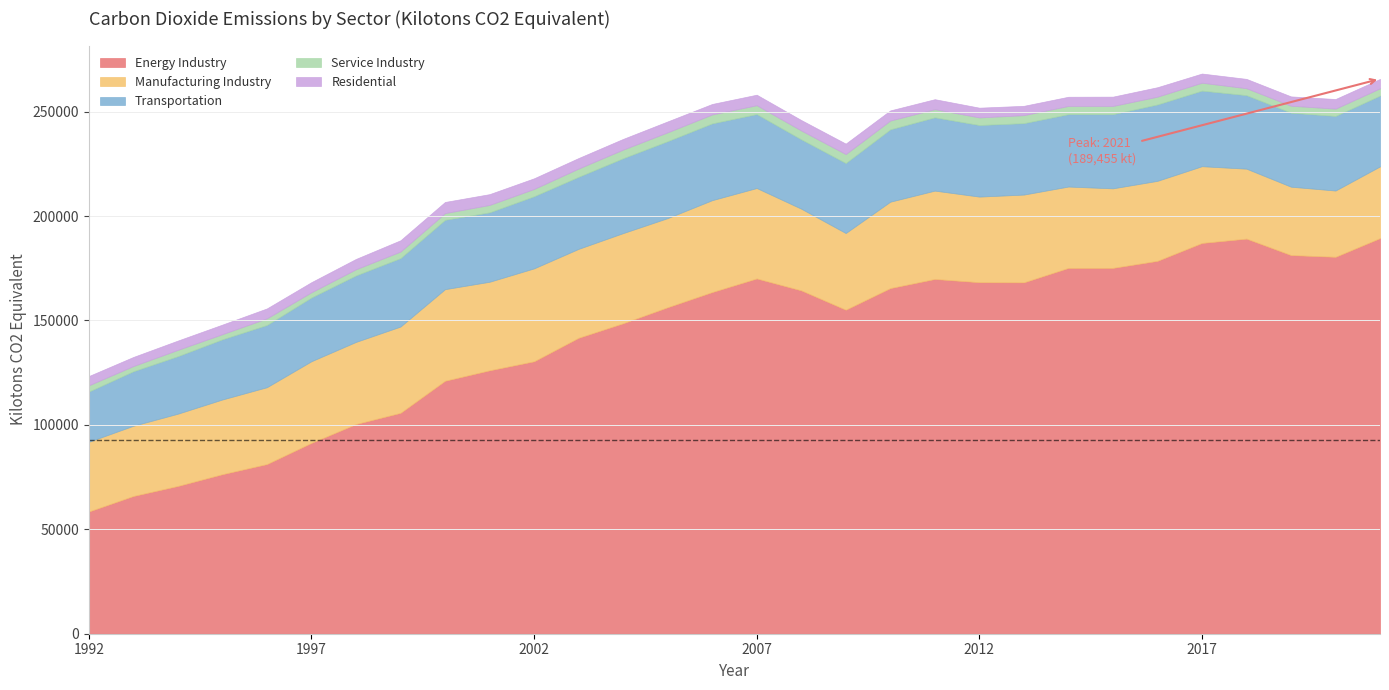

Rank the categories by Transportation value from lowest to highest.

1992, 1993, 1994, 1995, 1996, 1997, 1998, 1999, 2000, 2008, 2001, 2009, 2021, 2013, 2012, 2003, 2002, 2010, 2014, 2011, 2018, 2007, 2019, 2015, 2020, 2004, 2017, 2016, 2006, 2005